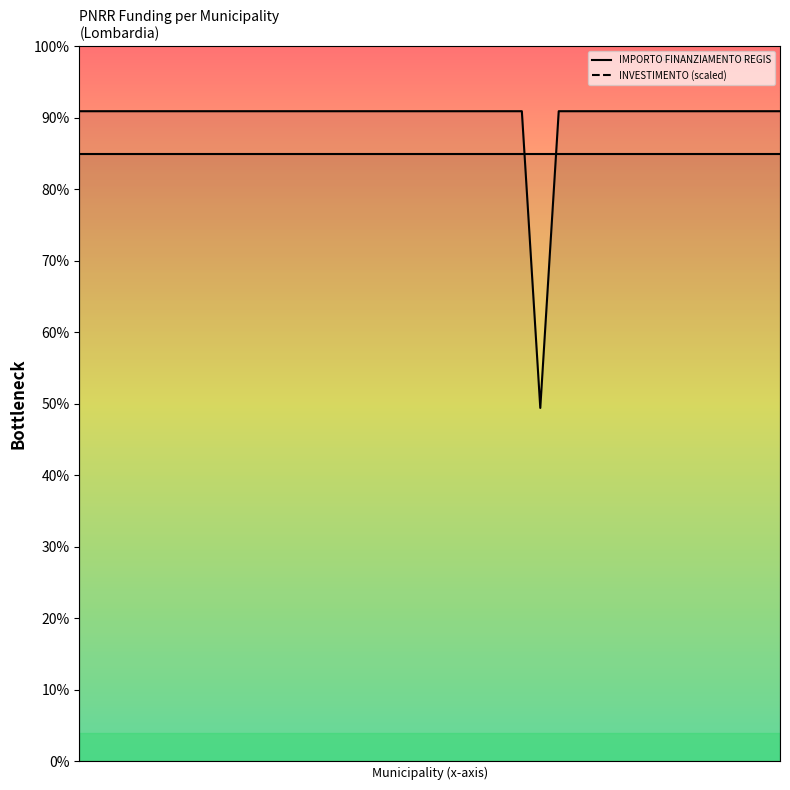

What is the value of the IMPORTO FINANZIAMENTO REGIS point at the 30th from the left?

59966